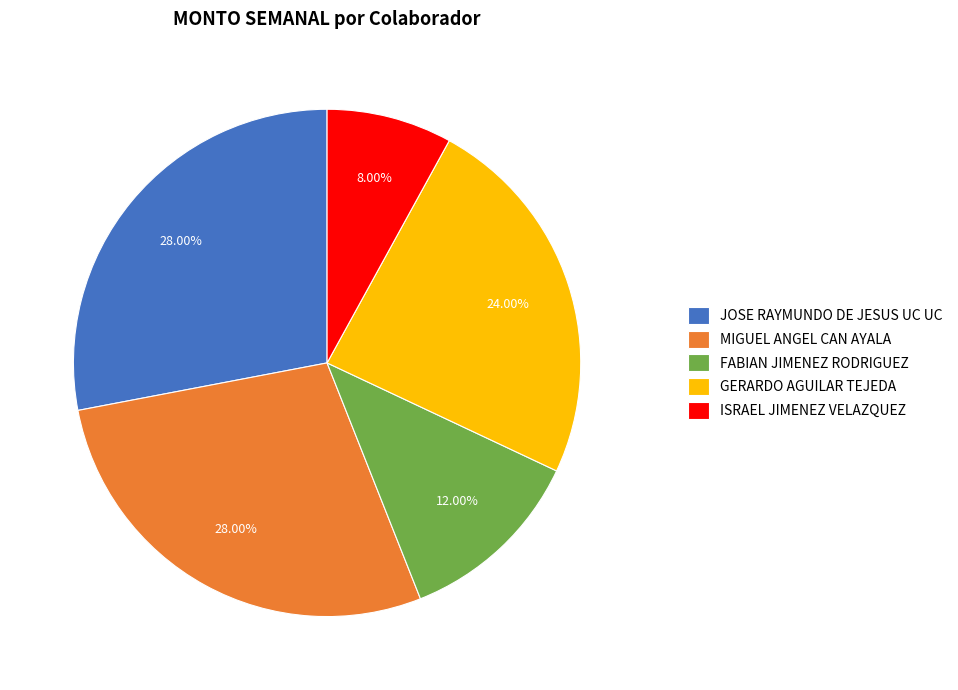

Which has a higher value, JOSE RAYMUNDO DE JESUS UC UC or GERARDO AGUILAR TEJEDA?

JOSE RAYMUNDO DE JESUS UC UC